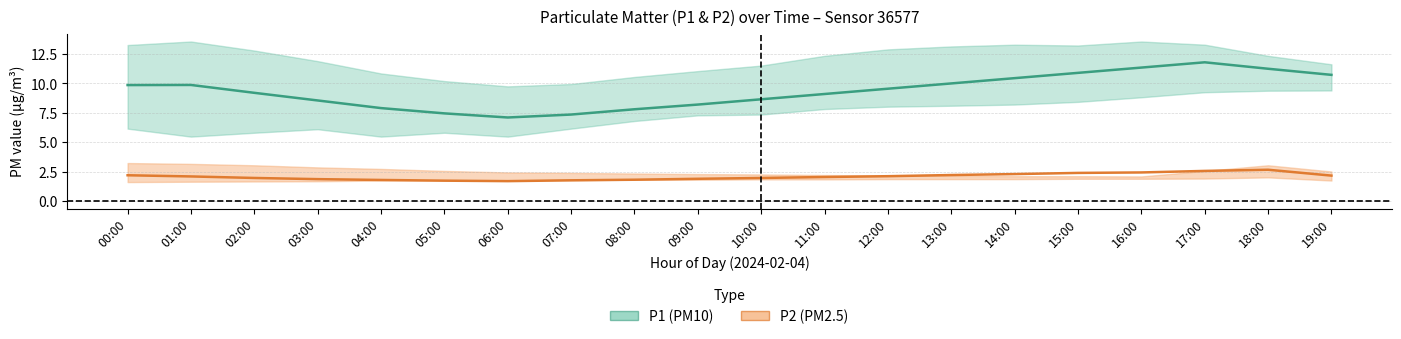

In P1 (PM10) center, how many points are lower than both neighbors (excluding endpoints)?

1